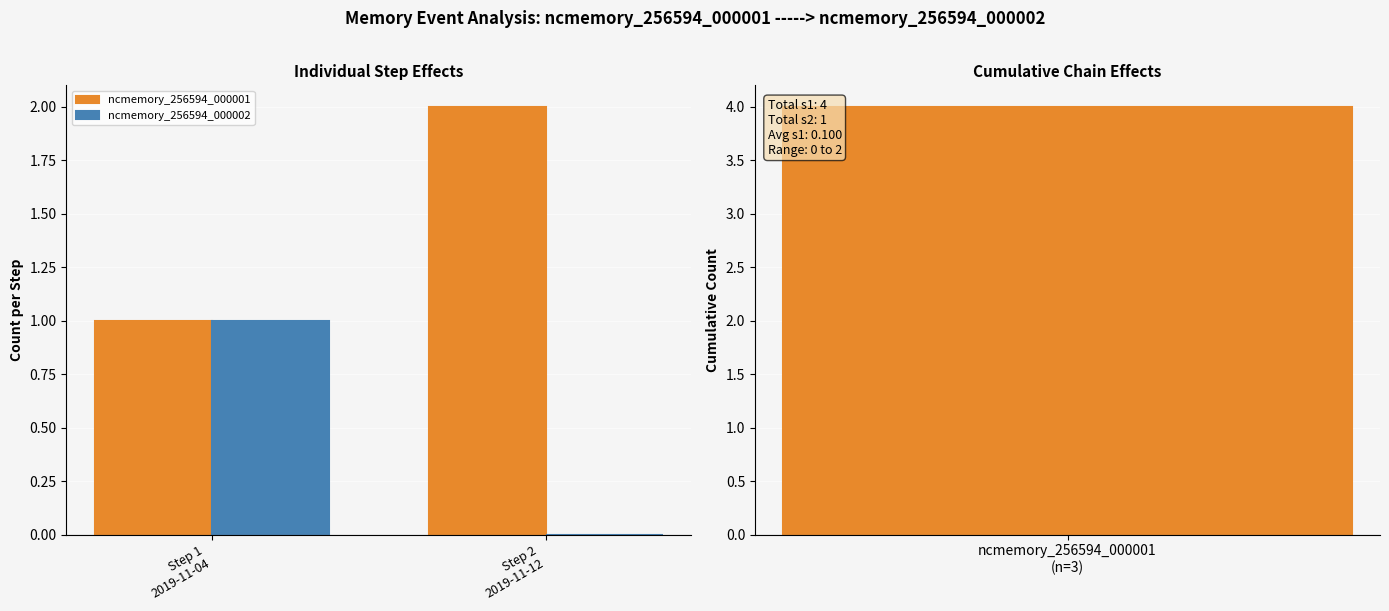

What is the difference between the highest and lowest values at Step 2
2019-11-12?

2